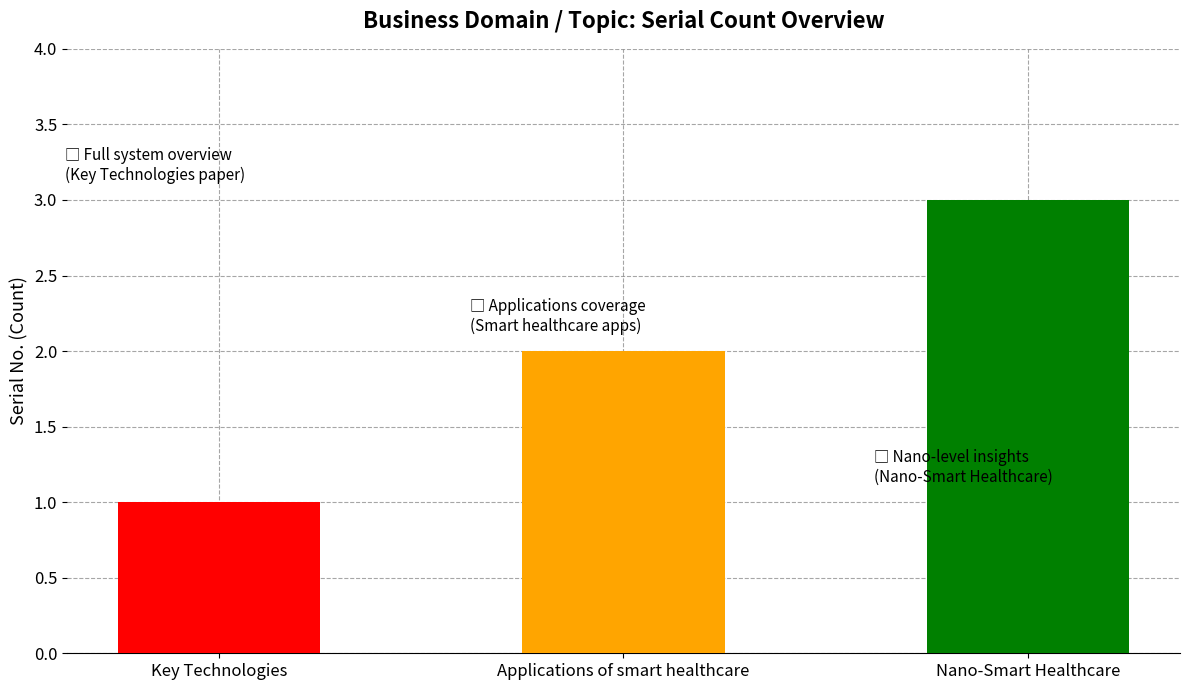

What is the label of the 3rd bar from the left?

Nano-Smart Healthcare